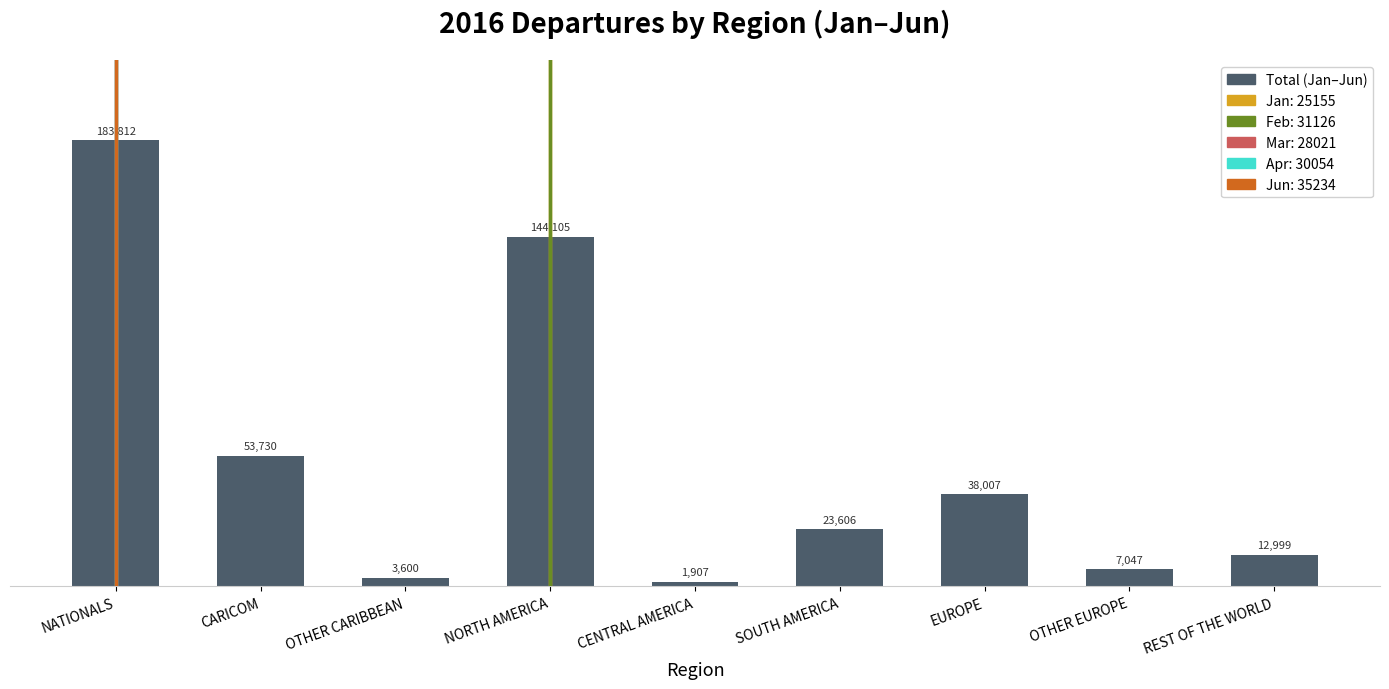

How many data points are above 23606?

5